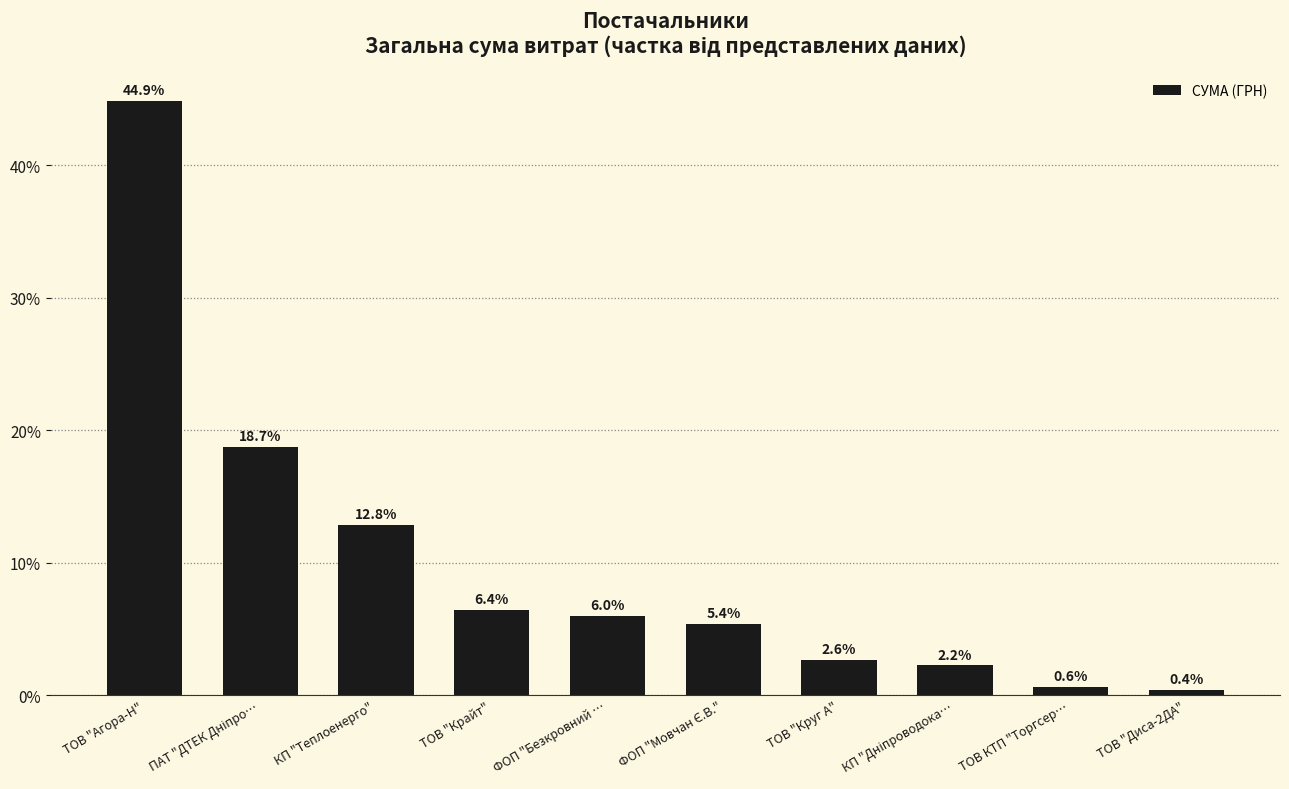

What is the difference between the maximum and minimum values?

44.5